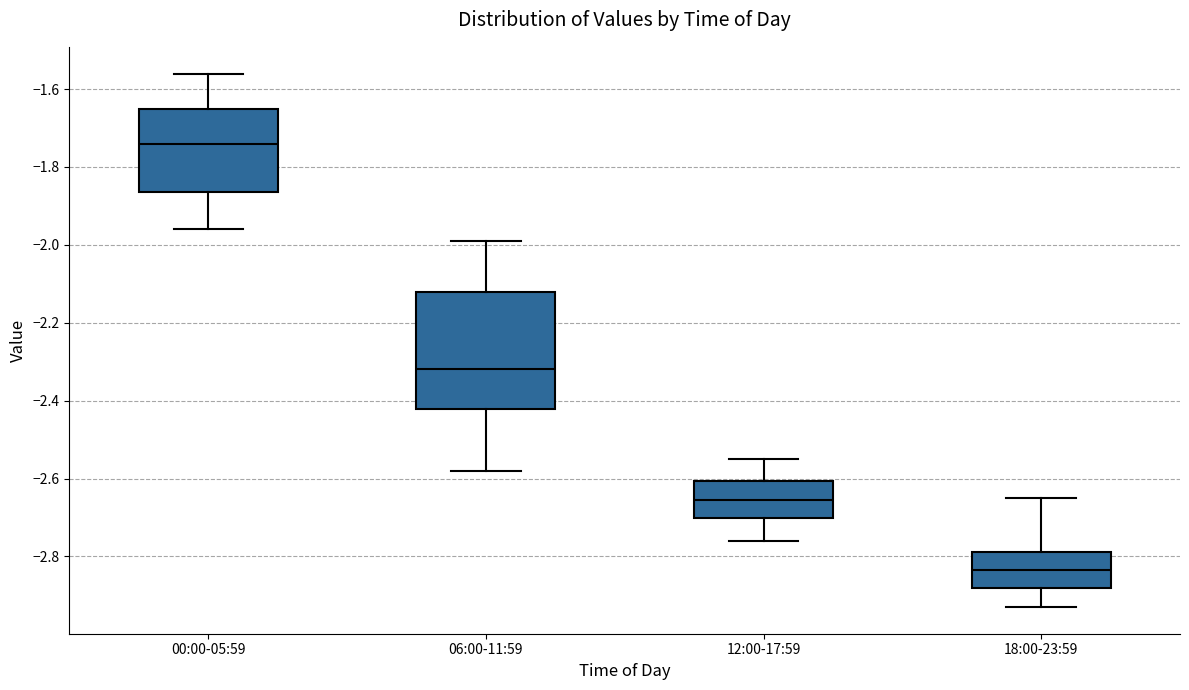

Reading left to right, transcribe this box plot: for each box, give where its median line is, the range the box spans, and where its two whiskers end, as read against the y-axis. The values are not printed on the chart, so give them approximately, as read against the axis.

00:00-05:59: median -1.74, box -1.86 to -1.64, whiskers -1.96 to -1.56
06:00-11:59: median -2.32, box -2.42 to -2.12, whiskers -2.58 to -1.98
12:00-17:59: median -2.66, box -2.70 to -2.60, whiskers -2.76 to -2.54
18:00-23:59: median -2.84, box -2.88 to -2.78, whiskers -2.92 to -2.64